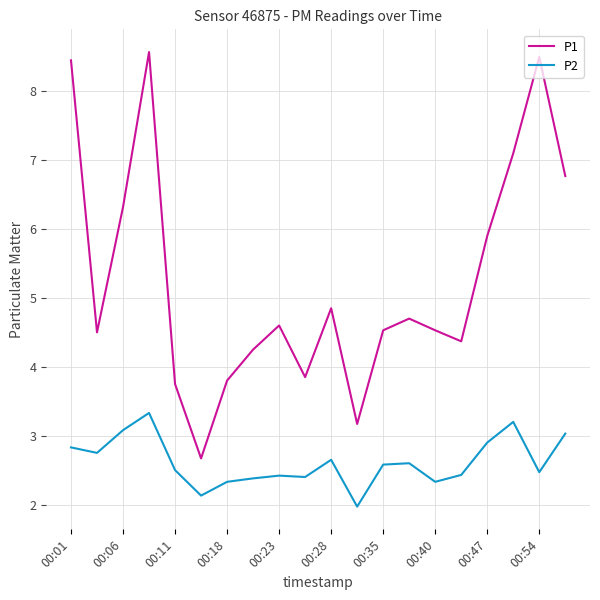

Which series has the largest total across all categories?

P1